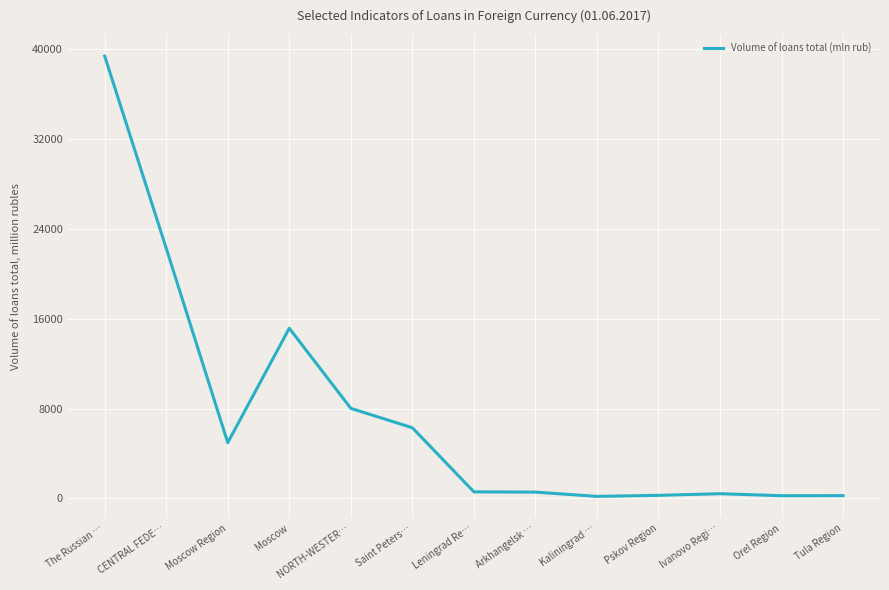

Which has a higher value, Tula Region or Moscow Region?

Moscow Region